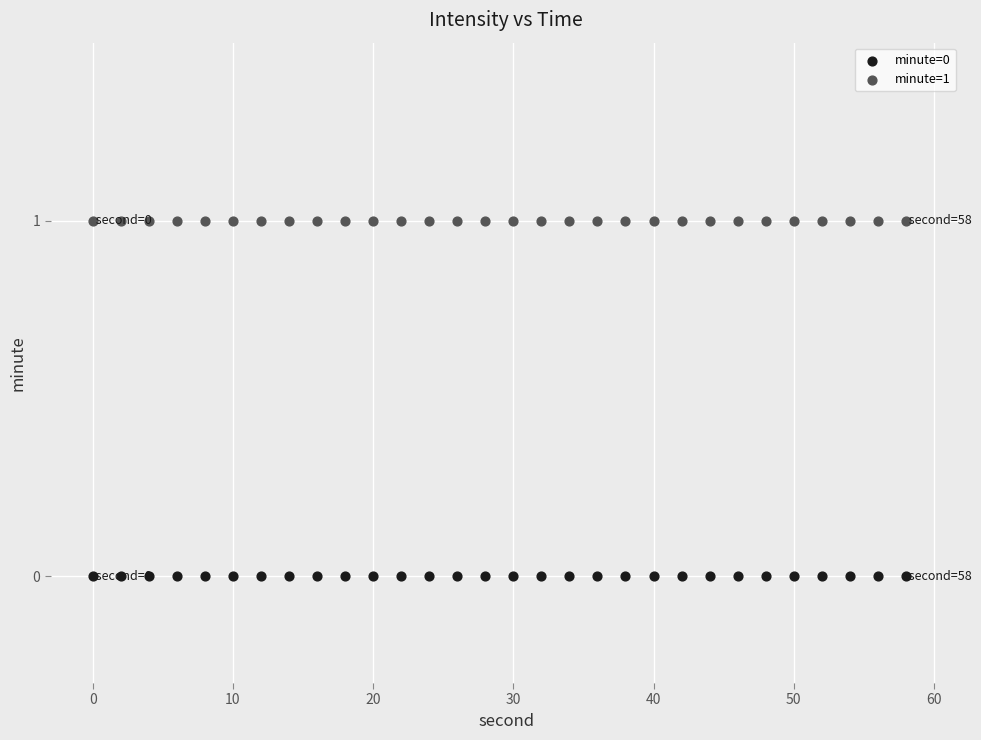

Which series reaches the minimum Y coordinate?

minute=0